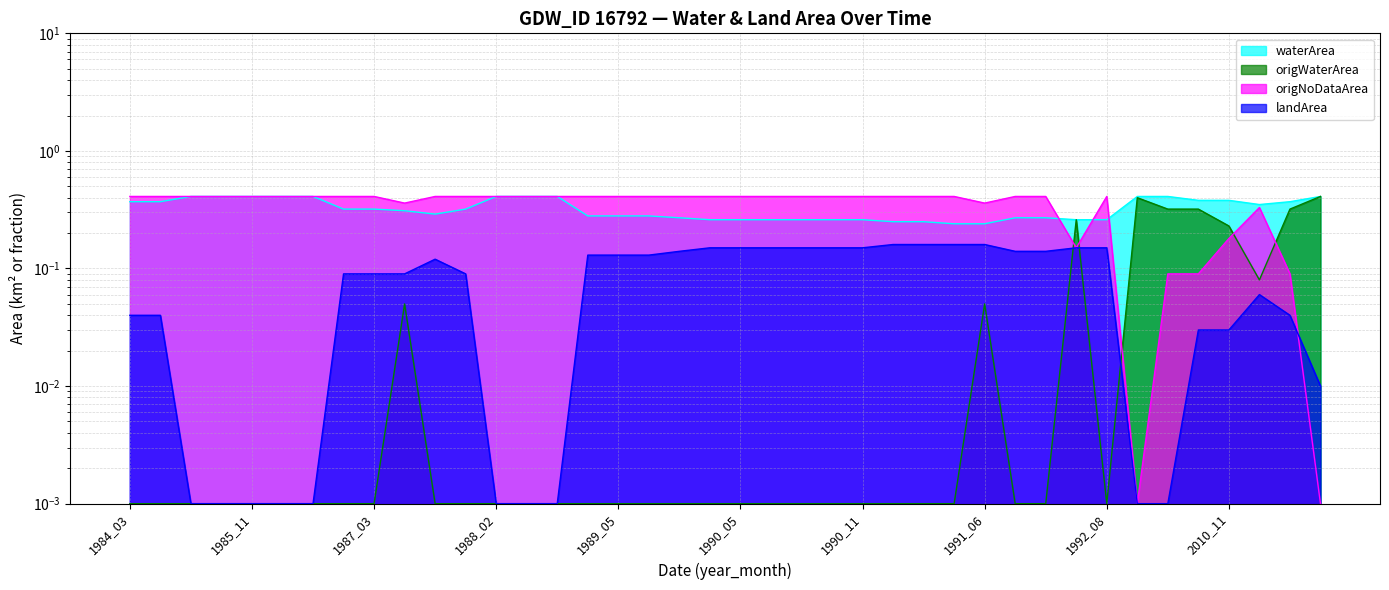

At 1985_03, list the series in order from largest to smallest.

waterArea, origNoDataArea, origWaterArea, landArea